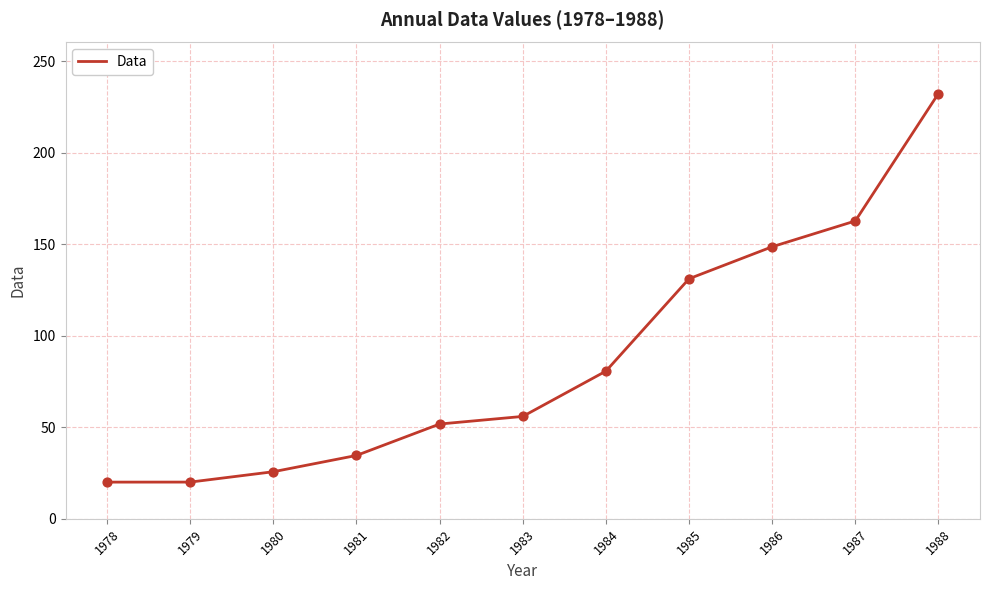

What is the change in value from 1984 to 1988?

+151.6